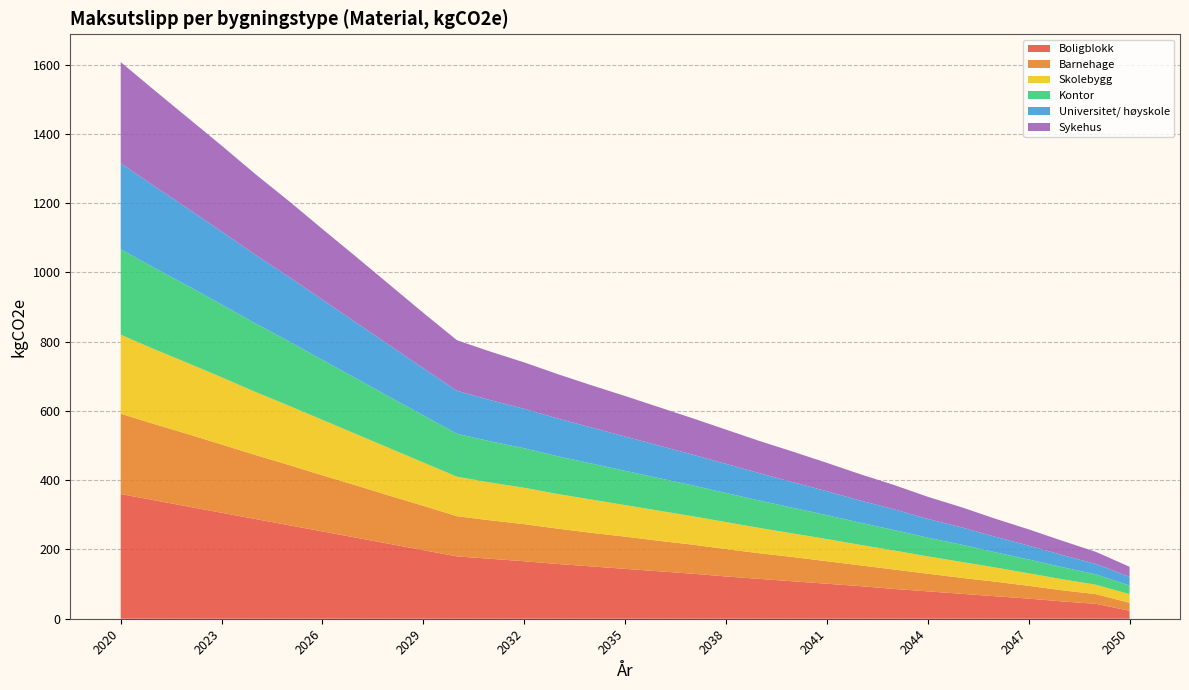

Reading left to right, transcribe all the data shown in this chart.

Boligblokk: 2020=360	2021=342	2022=324	2023=306	2024=288	2025=270	2026=252	2027=234	2028=216	2029=198	2030=180	2031=173	2032=166	2033=158	2034=151	2035=144	2036=137	2037=130	2038=122	2039=115	2040=108	2041=101	2042=94	2043=86	2044=79	2045=72	2046=65	2047=58	2048=50	2049=43	2050=23
Barnehage: 2020=232	2021=220	2022=209	2023=197	2024=185	2025=174	2026=162	2027=151	2028=139	2029=128	2030=116	2031=111	2032=107	2033=102	2034=97	2035=93	2036=88	2037=84	2038=79	2039=74	2040=70	2041=65	2042=60	2043=56	2044=51	2045=46	2046=42	2047=37	2048=32	2049=28	2050=23
Skolebygg: 2020=228	2021=216	2022=205	2023=194	2024=182	2025=171	2026=160	2027=148	2028=137	2029=125	2030=114	2031=109	2032=105	2033=100	2034=96	2035=91	2036=87	2037=82	2038=78	2039=73	2040=68	2041=64	2042=59	2043=55	2044=50	2045=46	2046=41	2047=36	2048=32	2049=27	2050=25
Kontor: 2020=247	2021=235	2022=223	2023=210	2024=198	2025=186	2026=173	2027=161	2028=148	2029=136	2030=124	2031=119	2032=114	2033=109	2034=104	2035=99	2036=94	2037=89	2038=84	2039=79	2040=74	2041=69	2042=64	2043=59	2044=54	2045=50	2046=44	2047=40	2048=35	2049=30	2050=25
Universitet/ høyskole: 2020=248	2021=236	2022=223	2023=211	2024=198	2025=186	2026=174	2027=161	2028=149	2029=136	2030=124	2031=119	2032=114	2033=109	2034=104	2035=99	2036=94	2037=89	2038=84	2039=79	2040=74	2041=69	2042=64	2043=60	2044=54	2045=50	2046=45	2047=40	2048=35	2049=30	2050=25
Sykehus: 2020=292	2021=277	2022=262	2023=248	2024=233	2025=219	2026=204	2027=190	2028=175	2029=160	2030=146	2031=140	2032=134	2033=128	2034=122	2035=117	2036=111	2037=105	2038=99	2039=93	2040=88	2041=82	2042=76	2043=70	2044=64	2045=58	2046=52	2047=47	2048=41	2049=35	2050=29